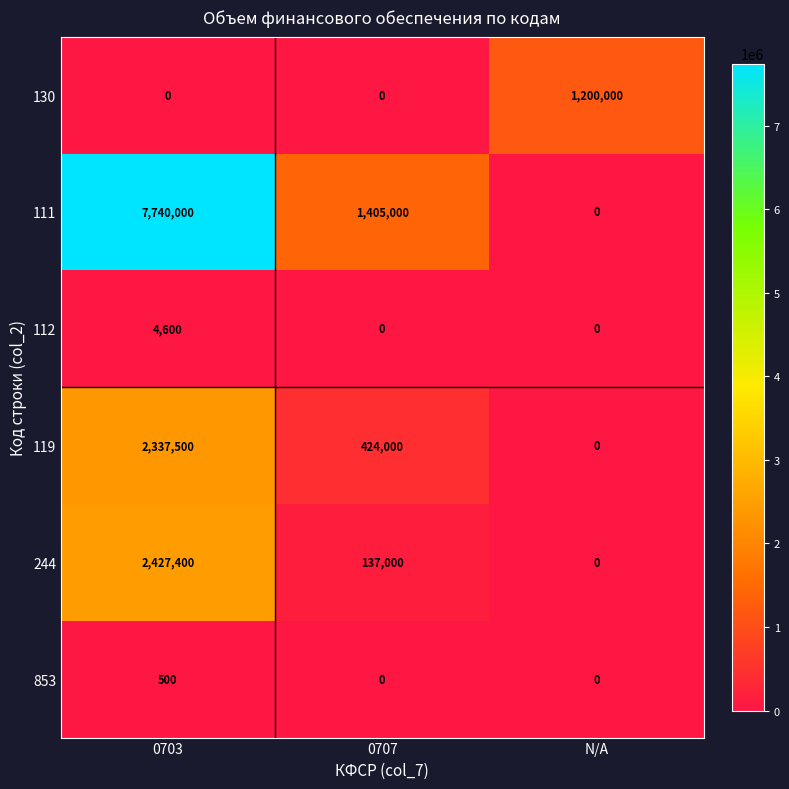

Rank the series by their maximum value, from lowest to highest.

853, 112, 130, 119, 244, 111